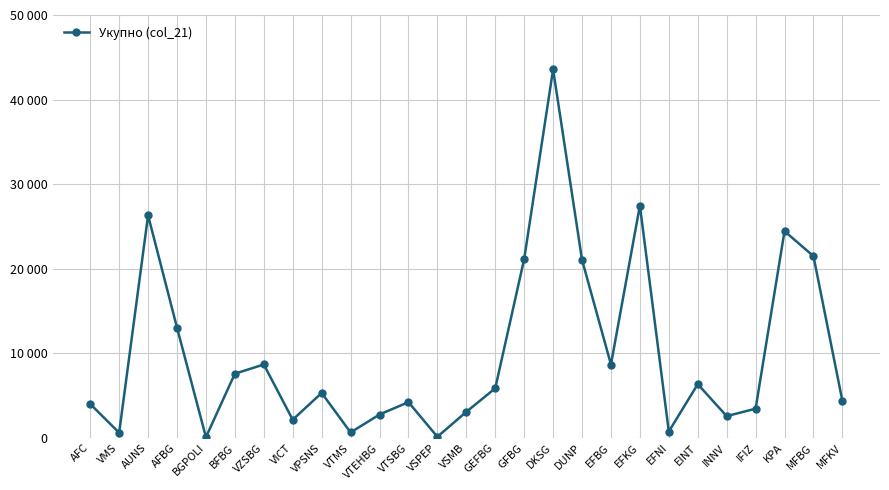

How many points are higher than both their immediate neighbors (excluding endpoints)?

8